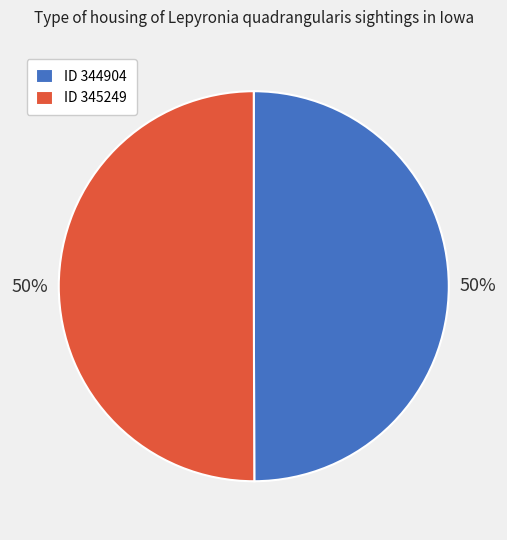

How many segments does this pie chart have?

2